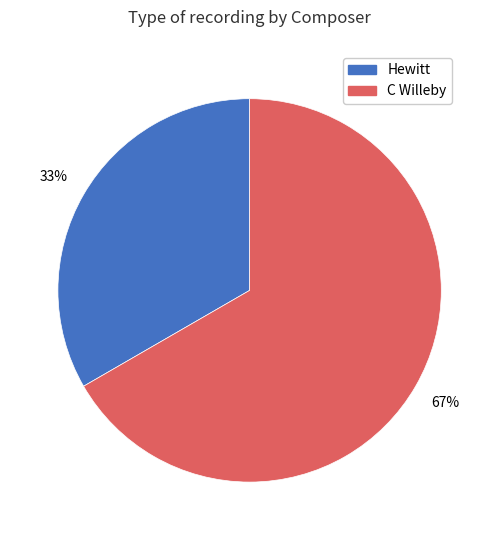

The Hewitt slice represents 40% of the pie. True or false?

False